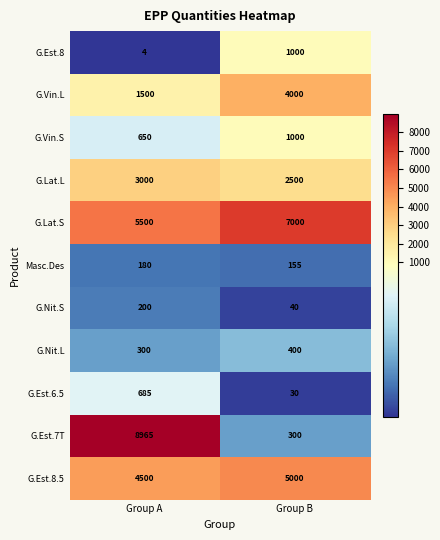

The G.Lat.S series shows 7000 at Group B. True or false?

True